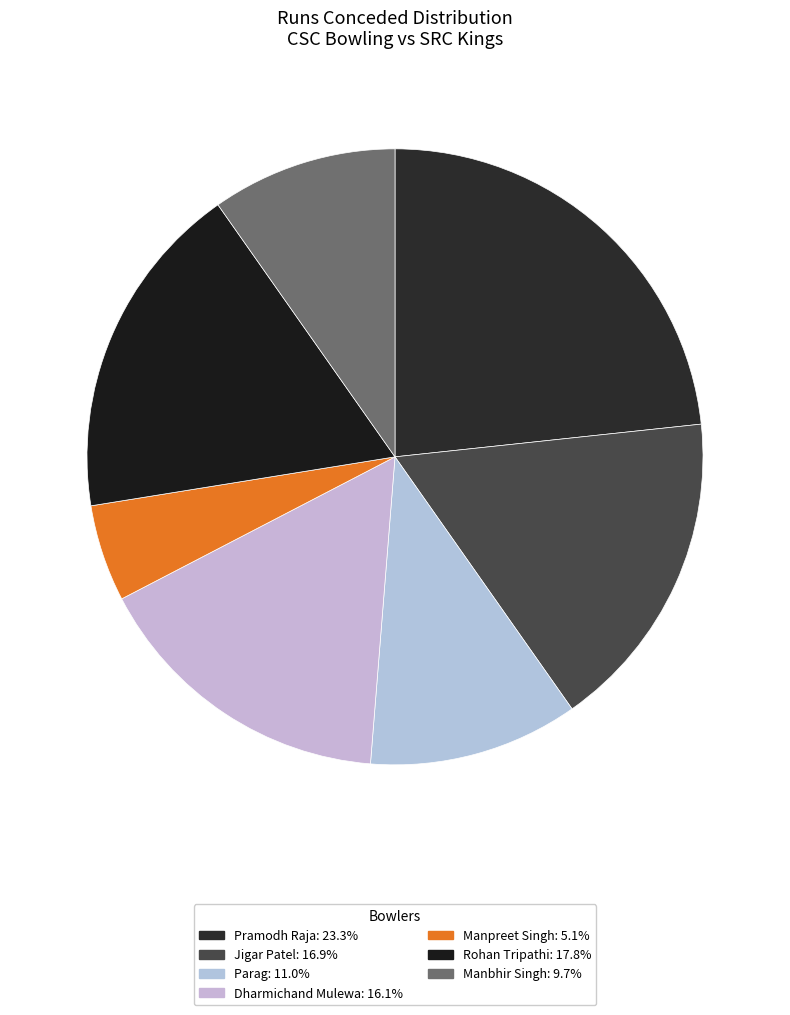

Is there any slice that represents more than half of the pie?

No